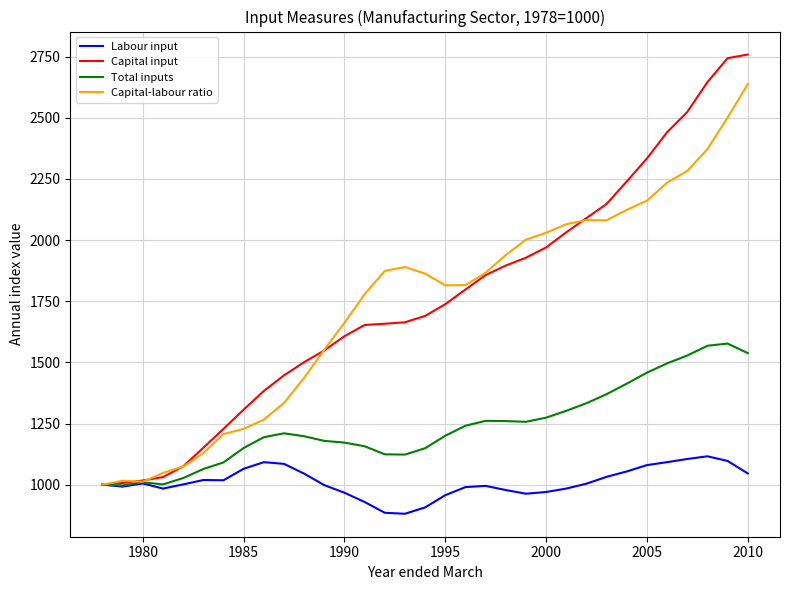

Does the chart display data point markers on the line(s)?

No